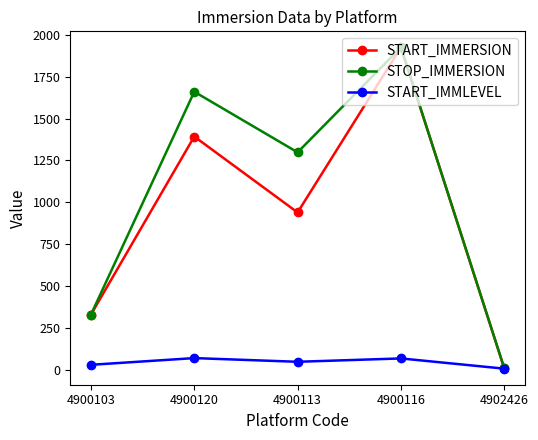

What are all the series names shown in the legend?

START_IMMERSION, STOP_IMMERSION, START_IMMLEVEL